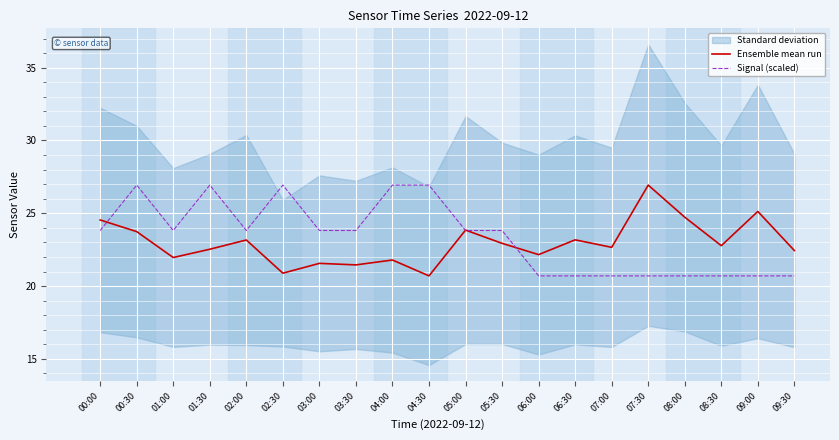

After their last crossing, which series has the higher values: Ensemble mean run or Signal (scaled)?

Ensemble mean run